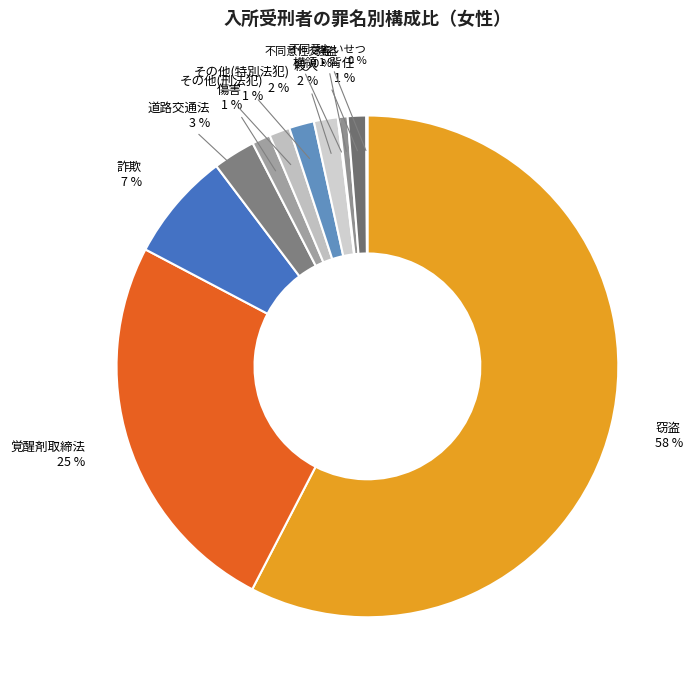

To the nearest percent, what percentage of the pie is 強盗?

1%